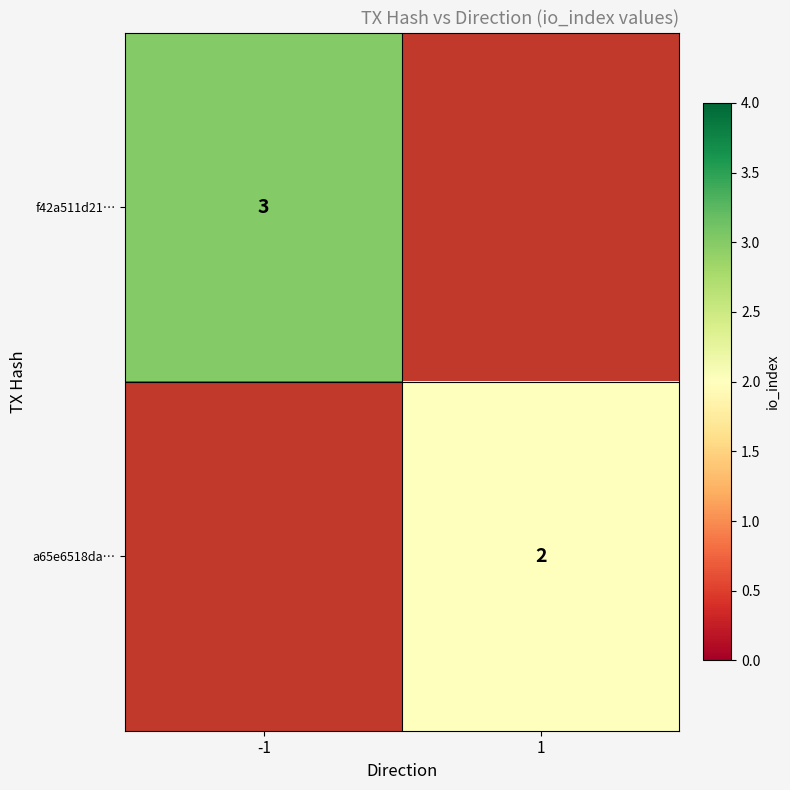

Is it true that a65e6518da… equals 2 at 1?

True